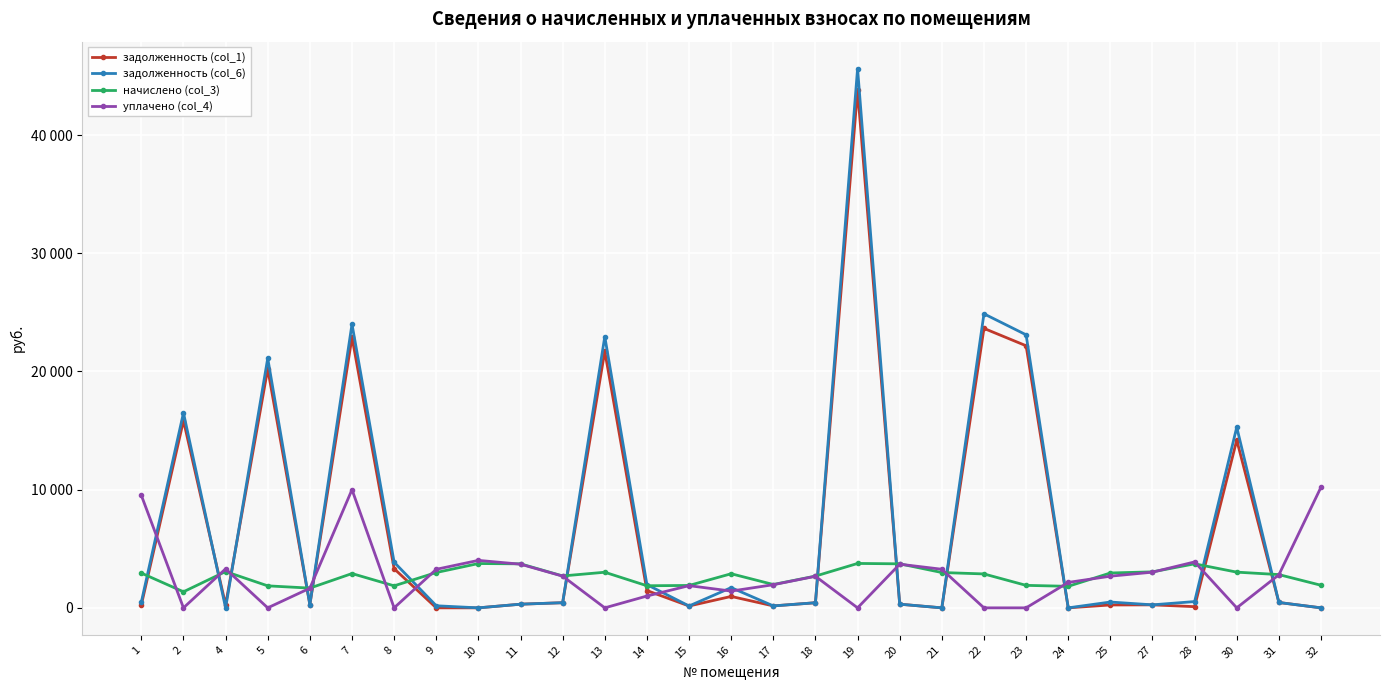

What is the sum of the уплачено (col_4) values at 15 and 19?

1878.0